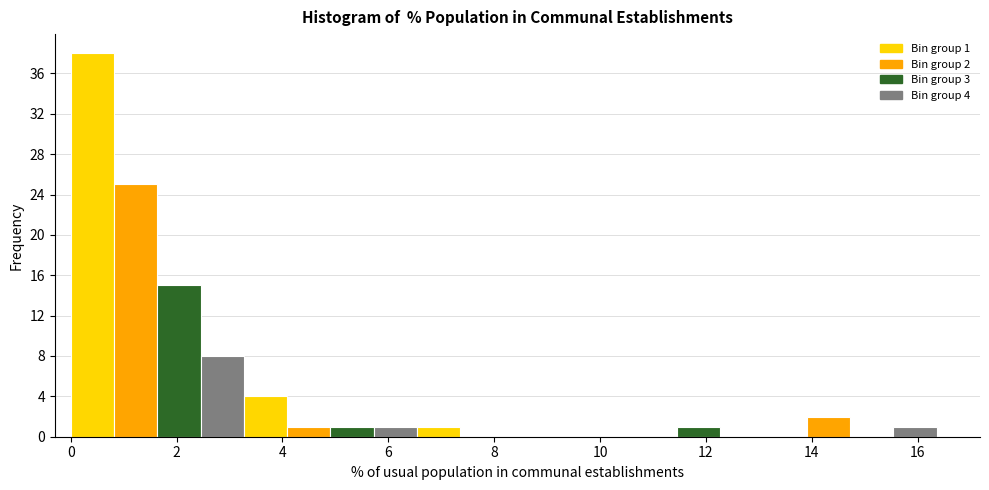

Over which range of the x-axis is the bar tallest?

0.0 to 0.8